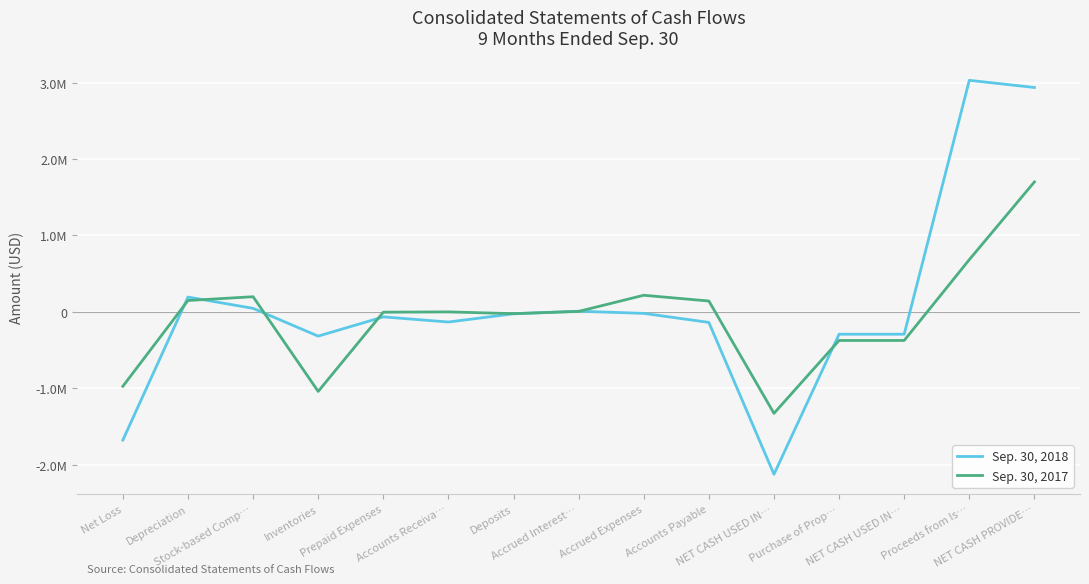

How many interior local peaks does the Sep. 30, 2017 series have?

3